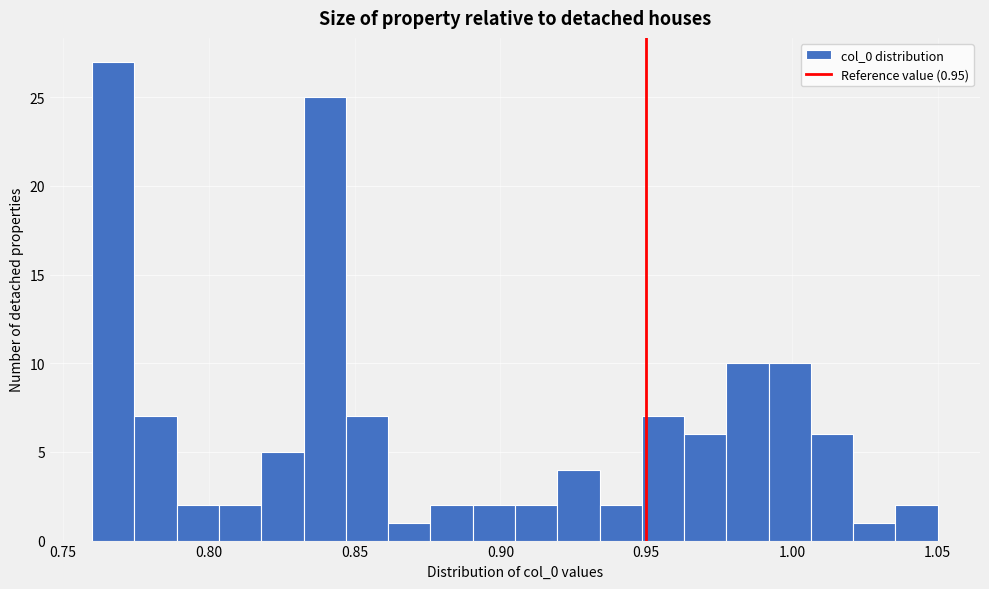

Read against the x-axis, roughly where is the centre of the tallest bar?

0.765